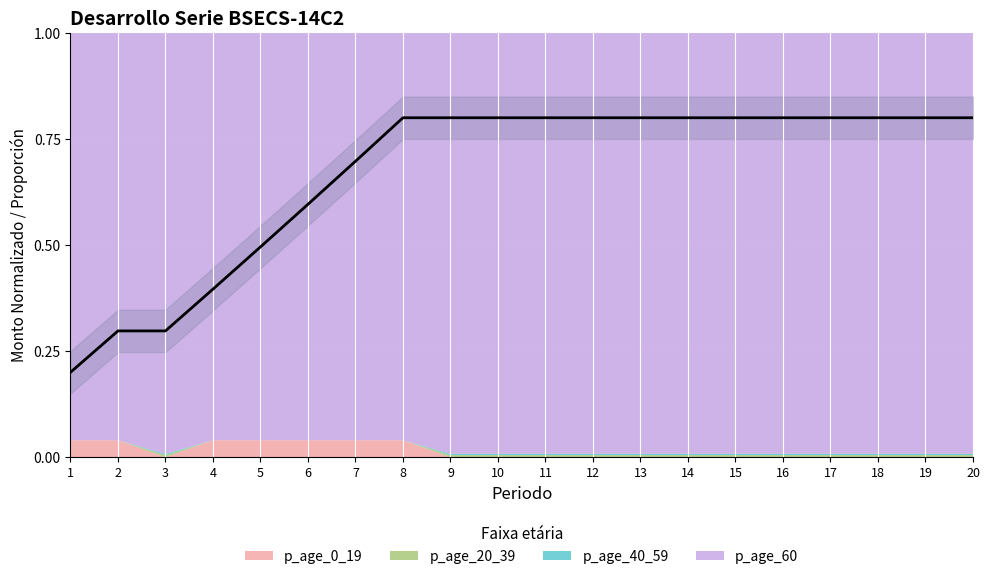

Reading left to right, transcribe all the data shown in this chart.

0.2	0.3	0.3	0.4	0.5	0.6	0.7	0.8	0.8	0.8	0.8	0.8	0.8	0.8	0.8	0.8	0.8	0.8	0.8	0.8